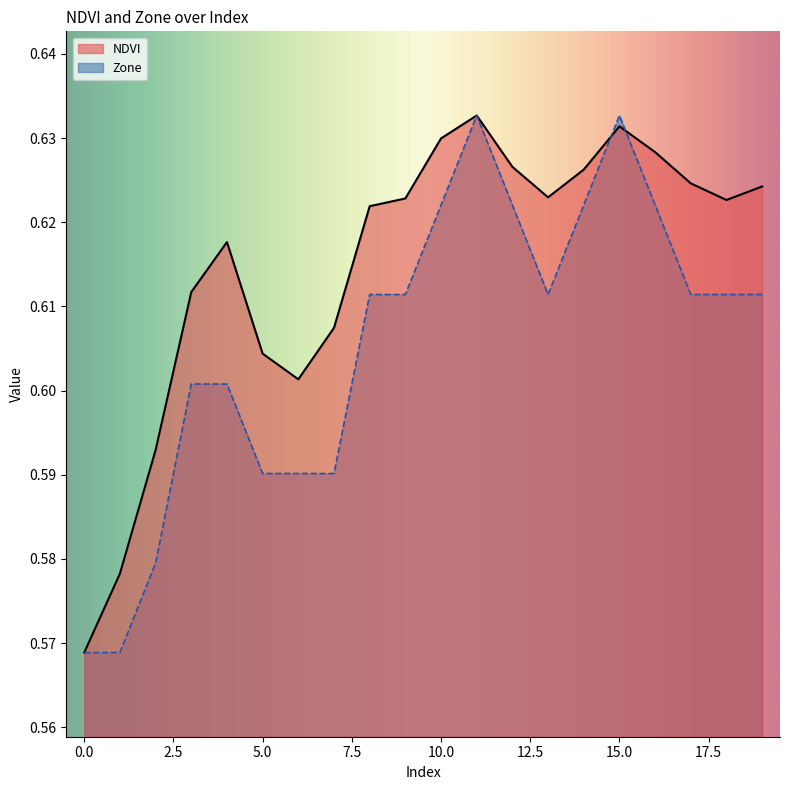

Which has a higher value, 18 or 3?

18